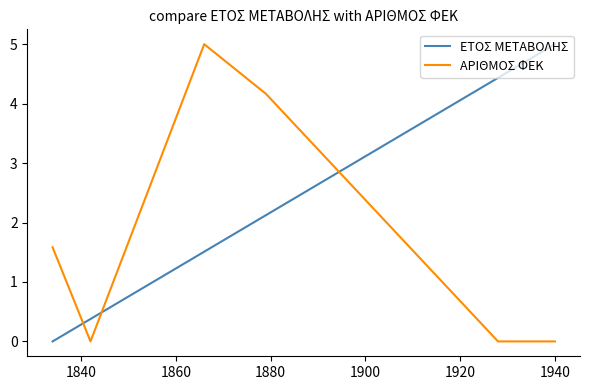

Which series has the largest total across all categories?

ΕΤΟΣ ΜΕΤΑΒΟΛΗΣ